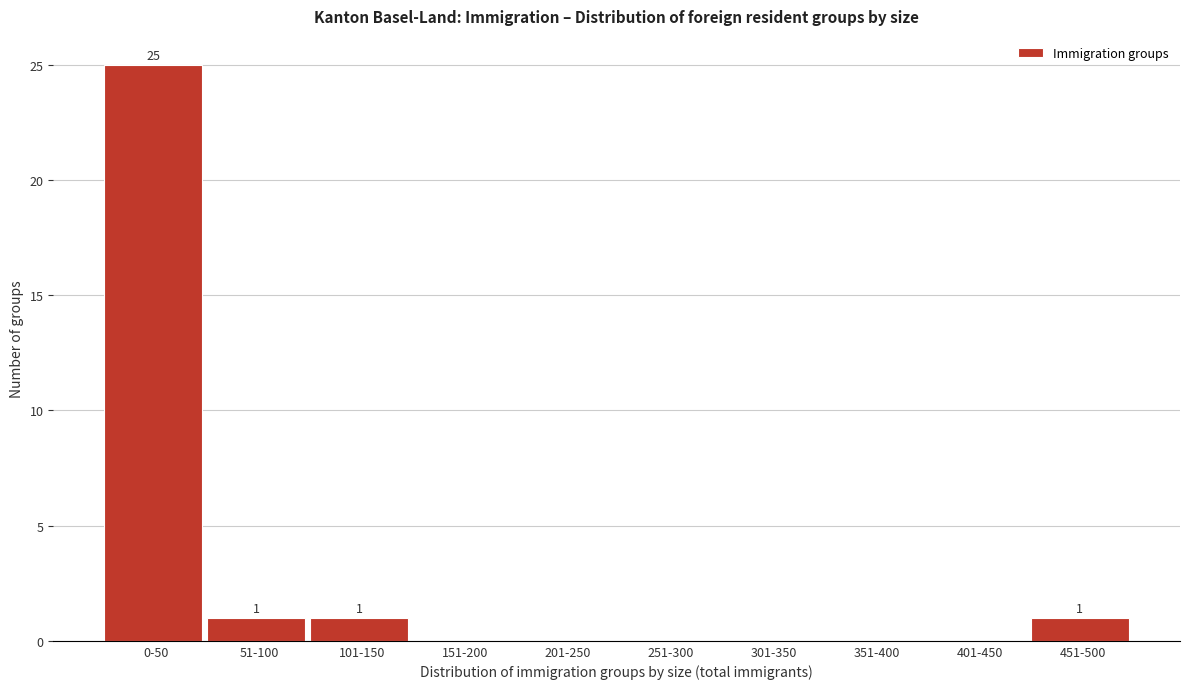

Reading left to right, extract all data points from this chart.

0-50=25	51-100=1	101-150=1	151-200=0	201-250=0	251-300=0	301-350=0	351-400=0	401-450=0	451-500=1